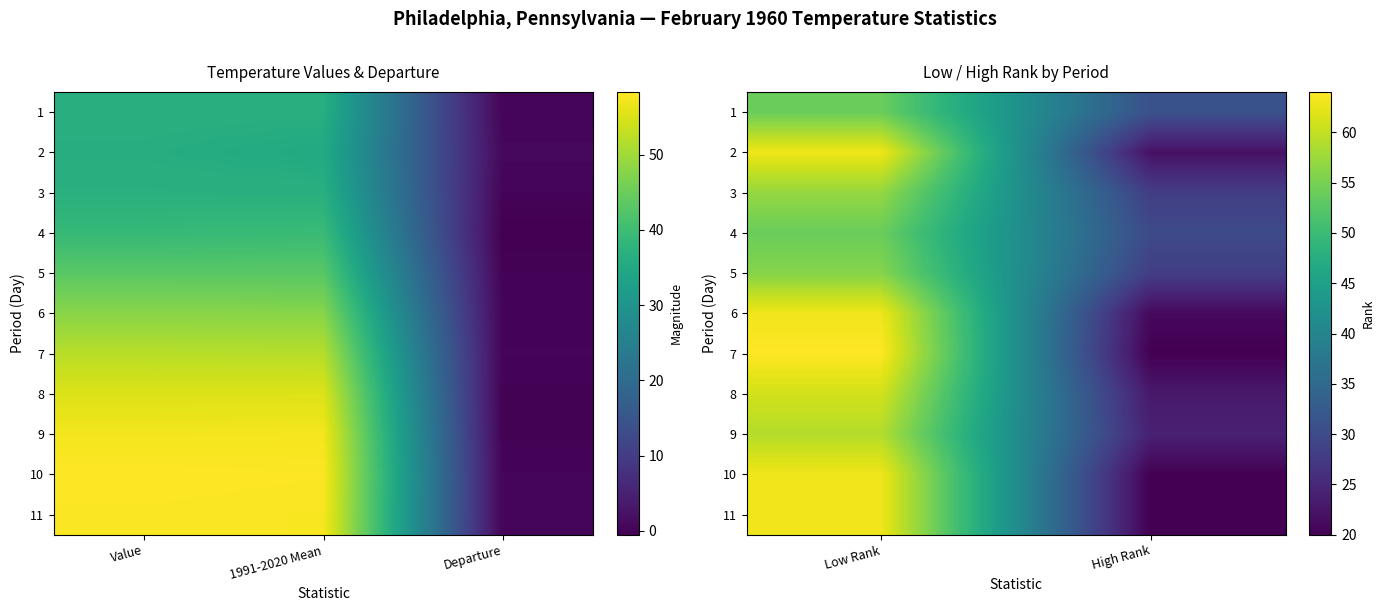

At which category is the sum across all series the highest?

Low Rank